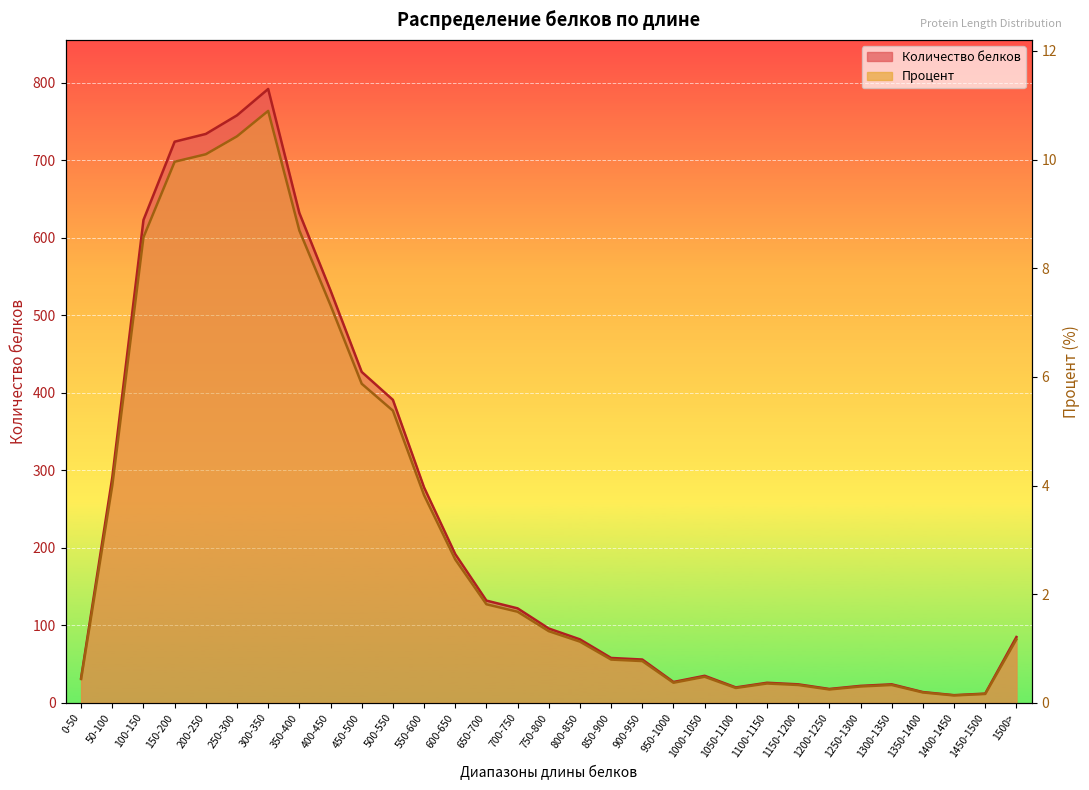

Reading left to right, list all the values displayed in this chart.

Количество белков: 0-50=32.0	50-100=291.0	100-150=623.0	150-200=724.0	200-250=734.0	250-300=758.0	300-350=792.0	350-400=632.0	400-450=532.0	450-500=427.0	500-550=391.0	550-600=278.0	600-650=192.0	650-700=132.0	700-750=122.0	750-800=96.0	800-850=82.0	850-900=58.0	900-950=56.0	950-1000=27.0	1000-1050=35.0	1050-1100=20.0	1100-1150=26.0	1150-1200=24.0	1200-1250=18.0	1250-1300=22.0	1300-1350=24.0	1350-1400=14.0	1400-1450=10.0	1450-1500=12.0	1500>=85.0
Процент: 0-50=0.4	50-100=4.0	100-150=8.6	150-200=10.0	200-250=10.1	250-300=10.4	300-350=10.9	350-400=8.7	400-450=7.3	450-500=5.9	500-550=5.4	550-600=3.8	600-650=2.6	650-700=1.8	700-750=1.7	750-800=1.3	800-850=1.1	850-900=0.8	900-950=0.8	950-1000=0.4	1000-1050=0.5	1050-1100=0.3	1100-1150=0.4	1150-1200=0.3	1200-1250=0.2	1250-1300=0.3	1300-1350=0.3	1350-1400=0.2	1400-1450=0.1	1450-1500=0.2	1500>=1.2